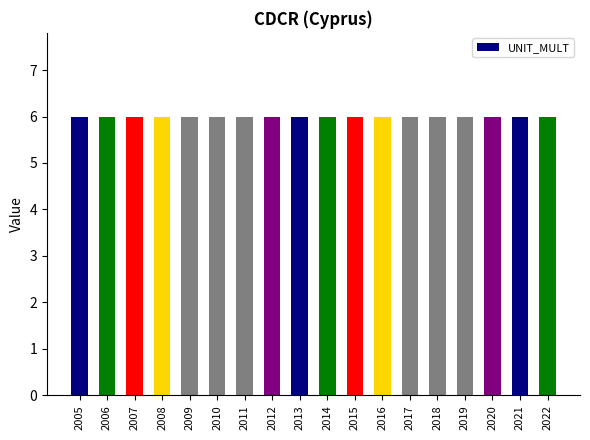

At which label is UNIT_MULT closest to 6?

2005